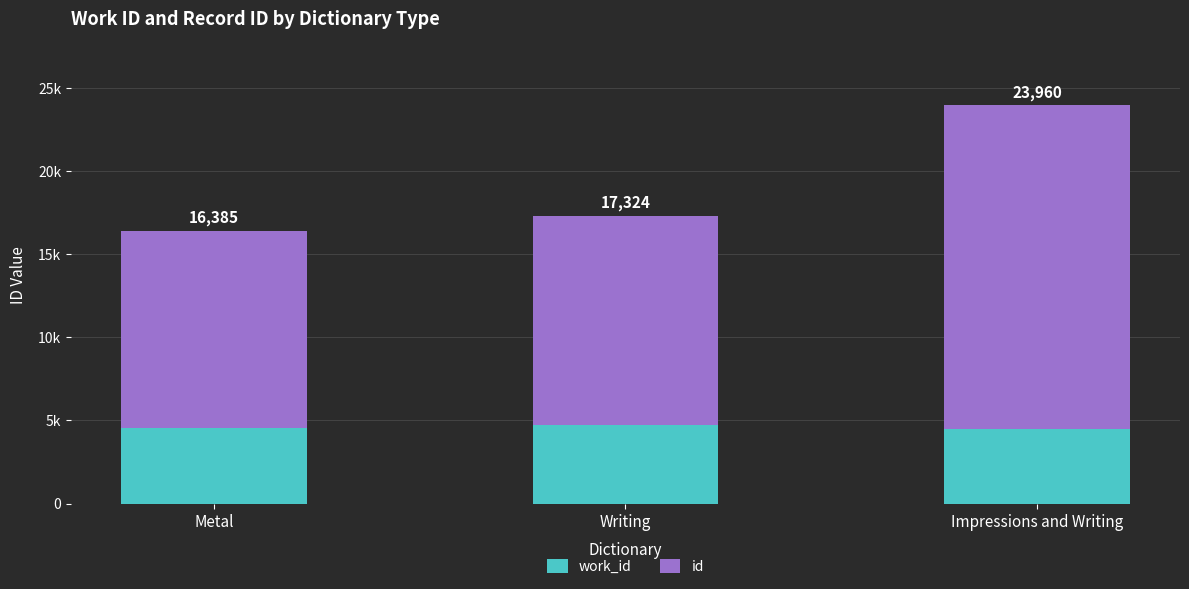

What is the label of the 1st bar from the left?

Metal